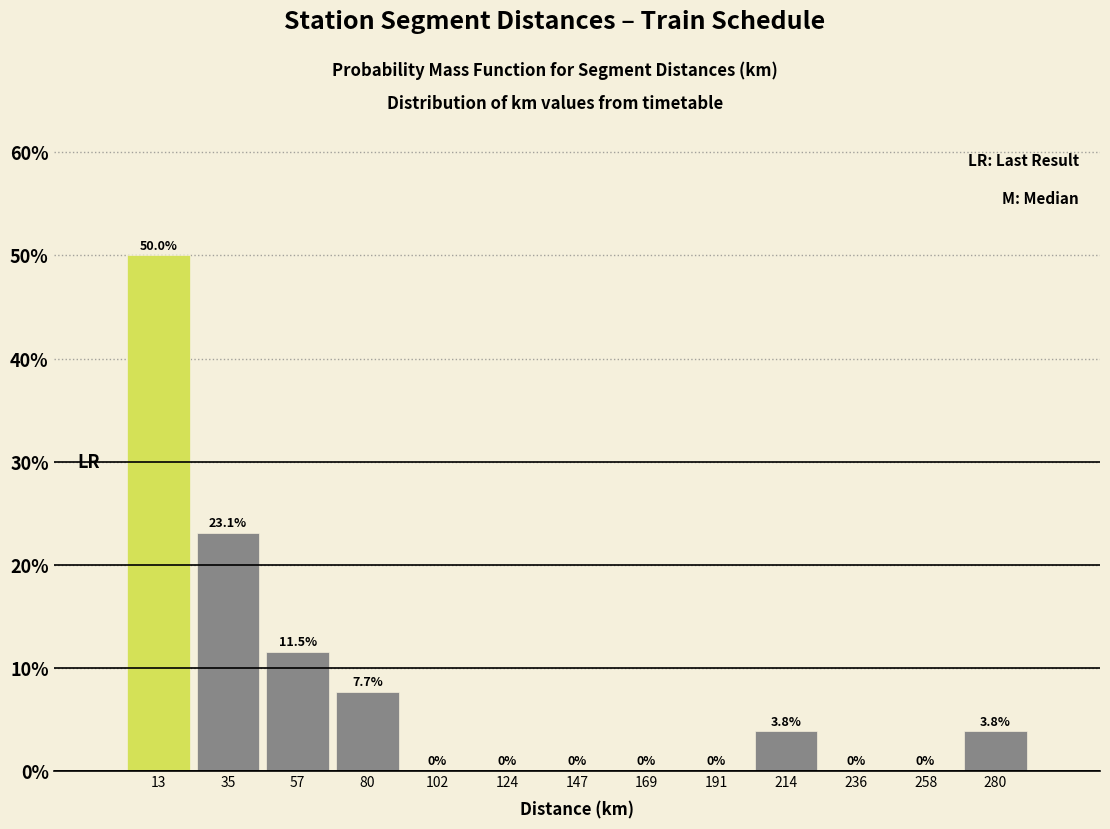

Which range on the x-axis has the tallest bar?

0 to 25